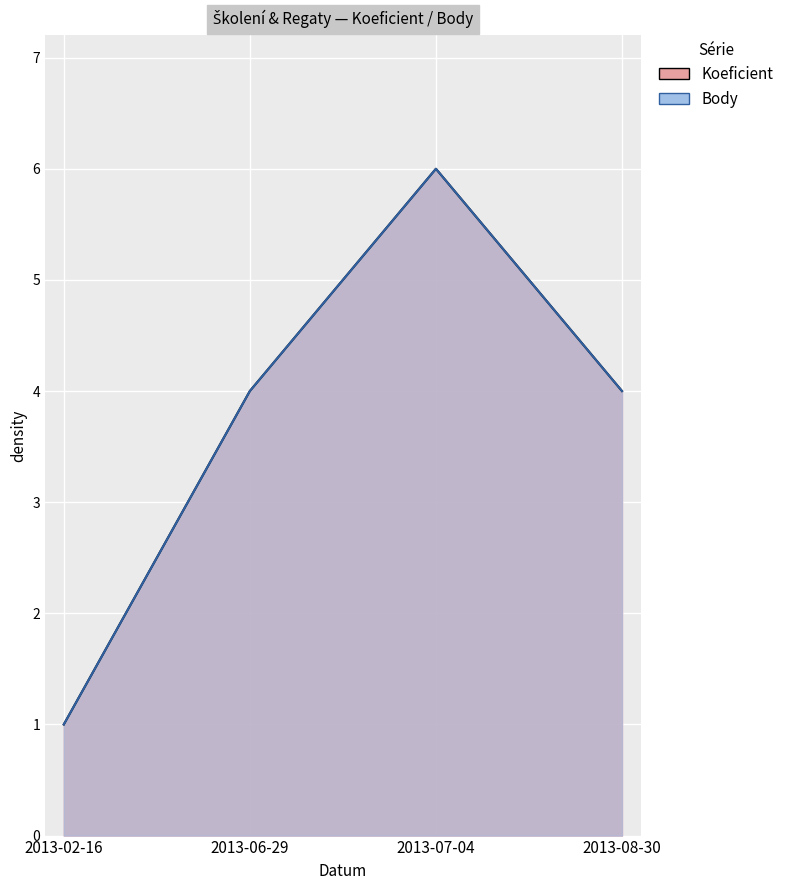

Which has a higher value, 2013-08-30 or 2013-06-29?

2013-08-30